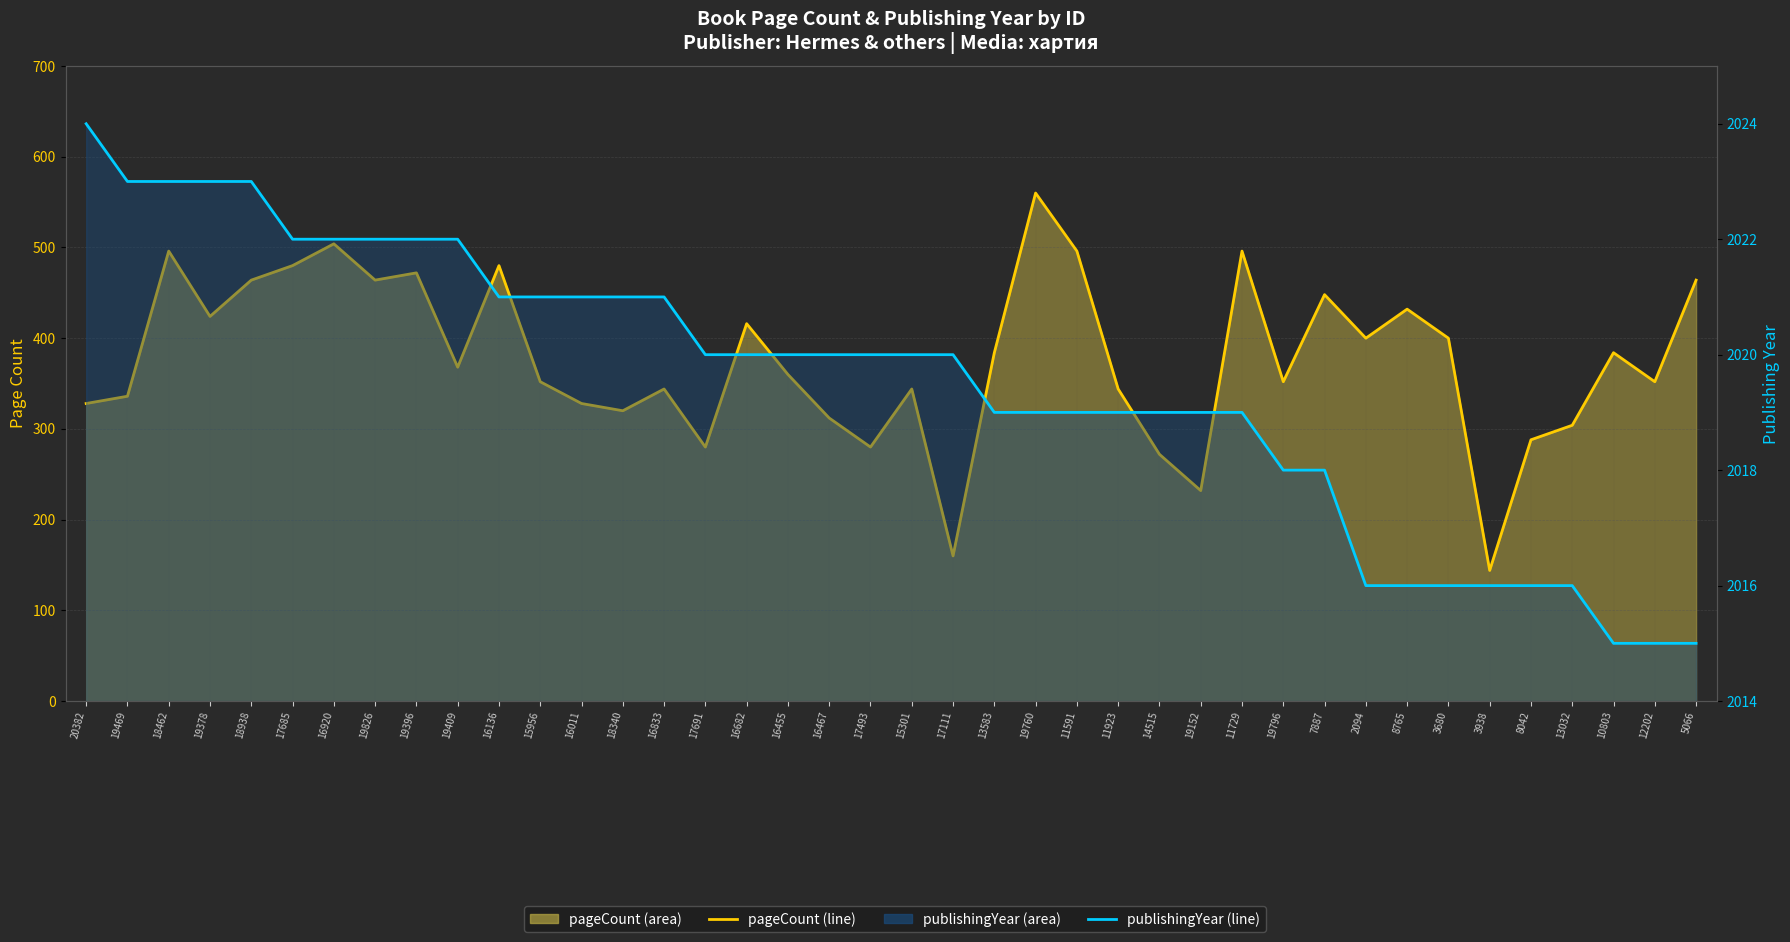

The value of publishingYear at 11591 is 2930. True or false?

False